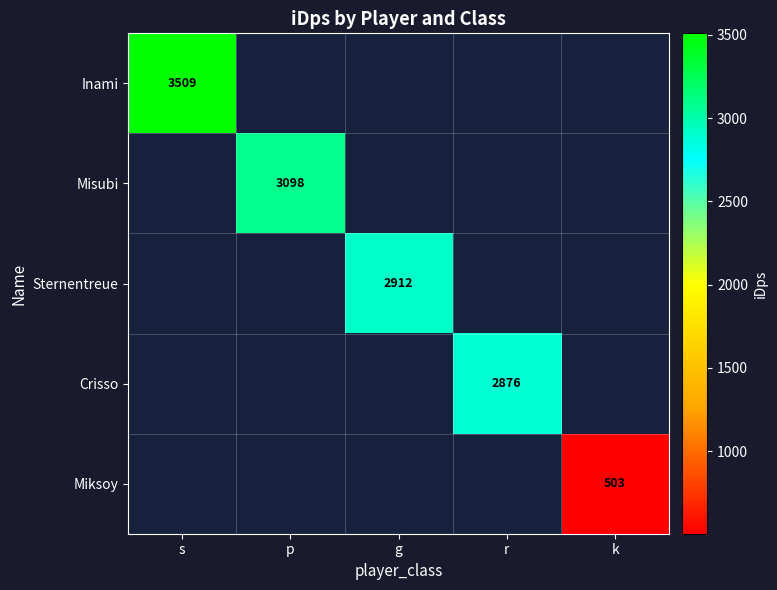

Where does the Sternentreue series first go above 2911?

g